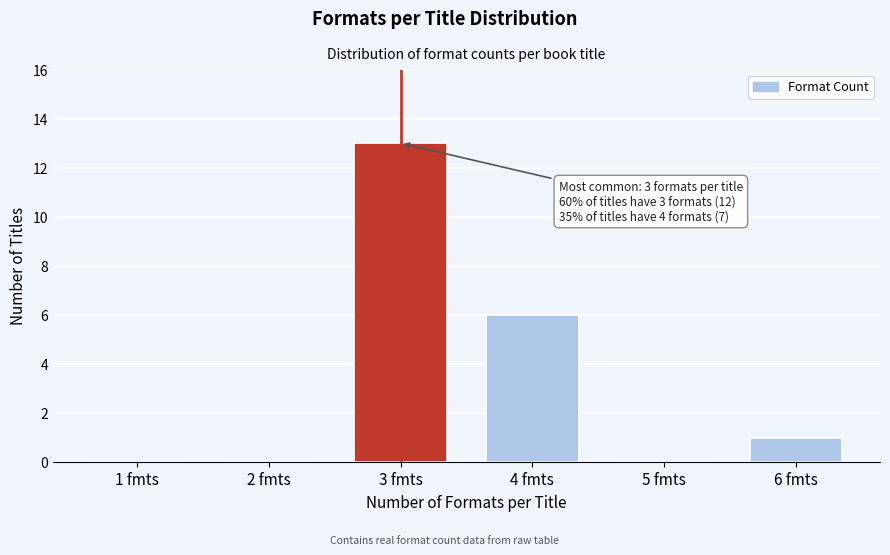

Reading left to right, list all the values displayed in this chart.

1 fmts=0	2 fmts=0	3 fmts=13	4 fmts=6	5 fmts=0	6 fmts=1